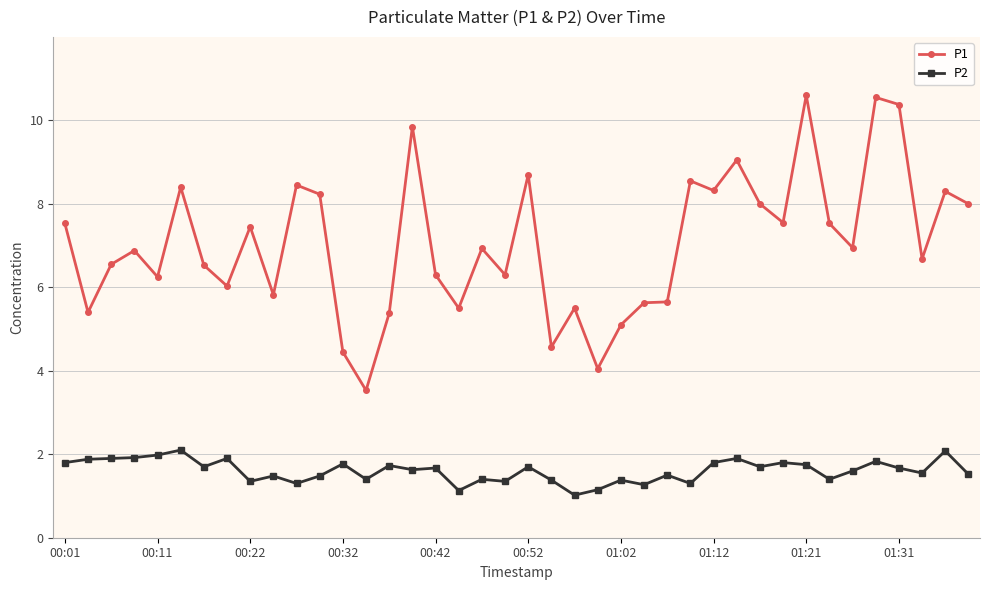

How many data points does each series have?

40